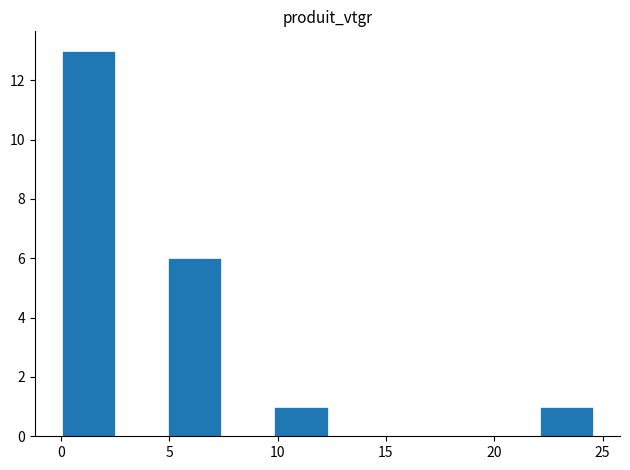

How tall is the bar that spans 0.0 to 2.5 on the x-axis? Neither the bar edges nor the heights are printed on the chart, so give them approximately, as read against the axes.

13